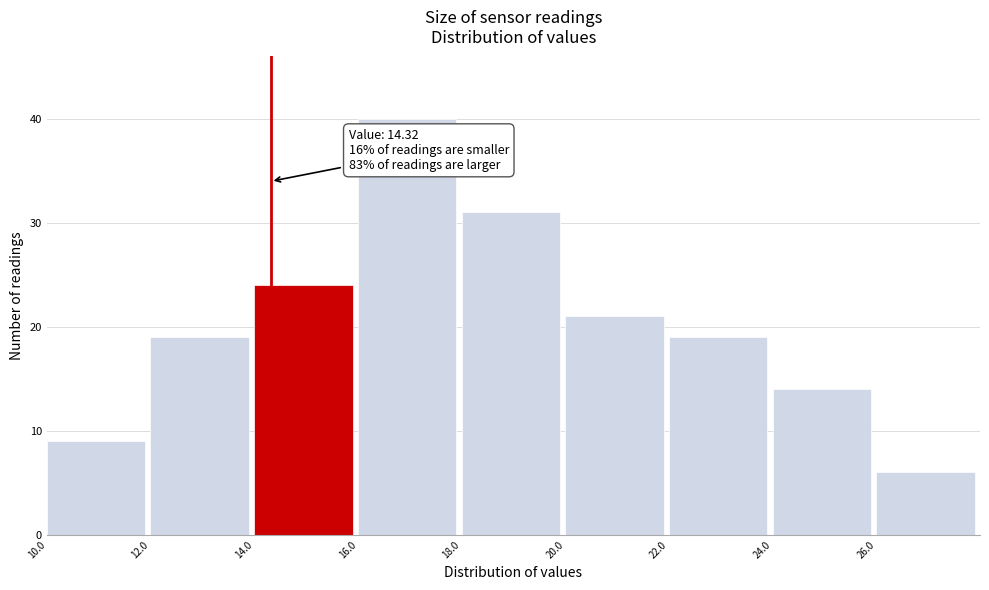

Over which range of the x-axis is the bar tallest?

16 to 18